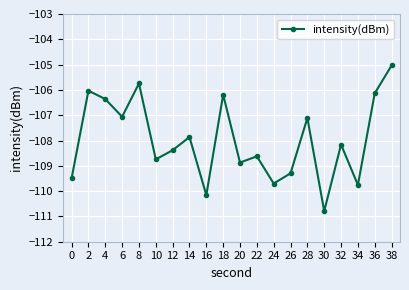

Does the chart display data point markers on the line(s)?

Yes